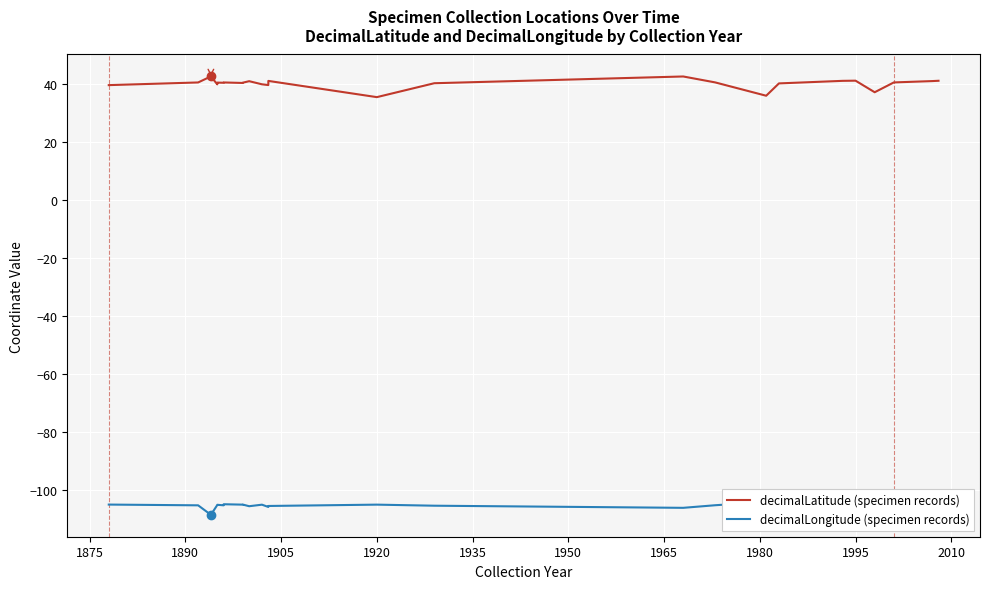

What is the sum of all decimalLatitude (specimen records) values?

1208.7